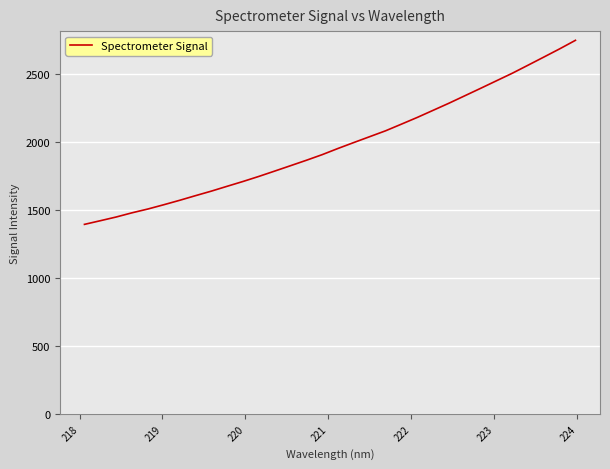

What is the maximum value shown in the chart?

2745.5